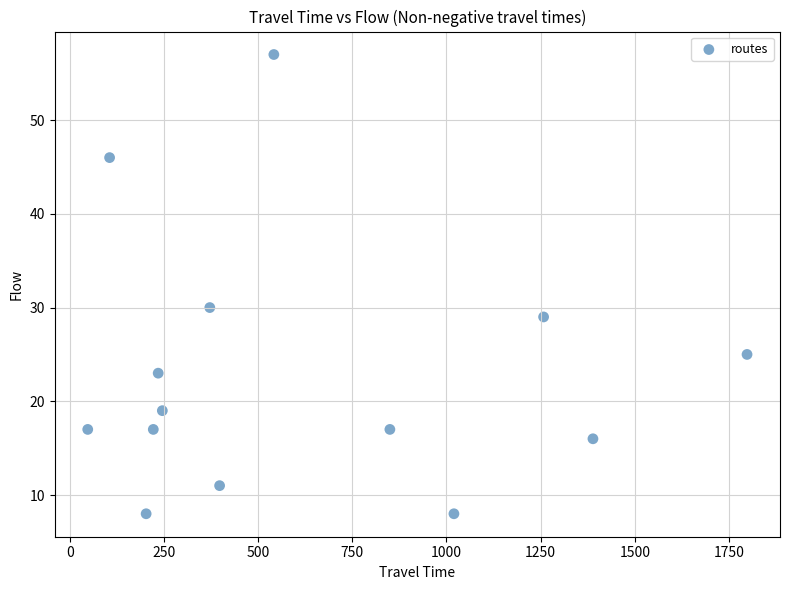

What Y value in the scatter plot is closest to 32?

30